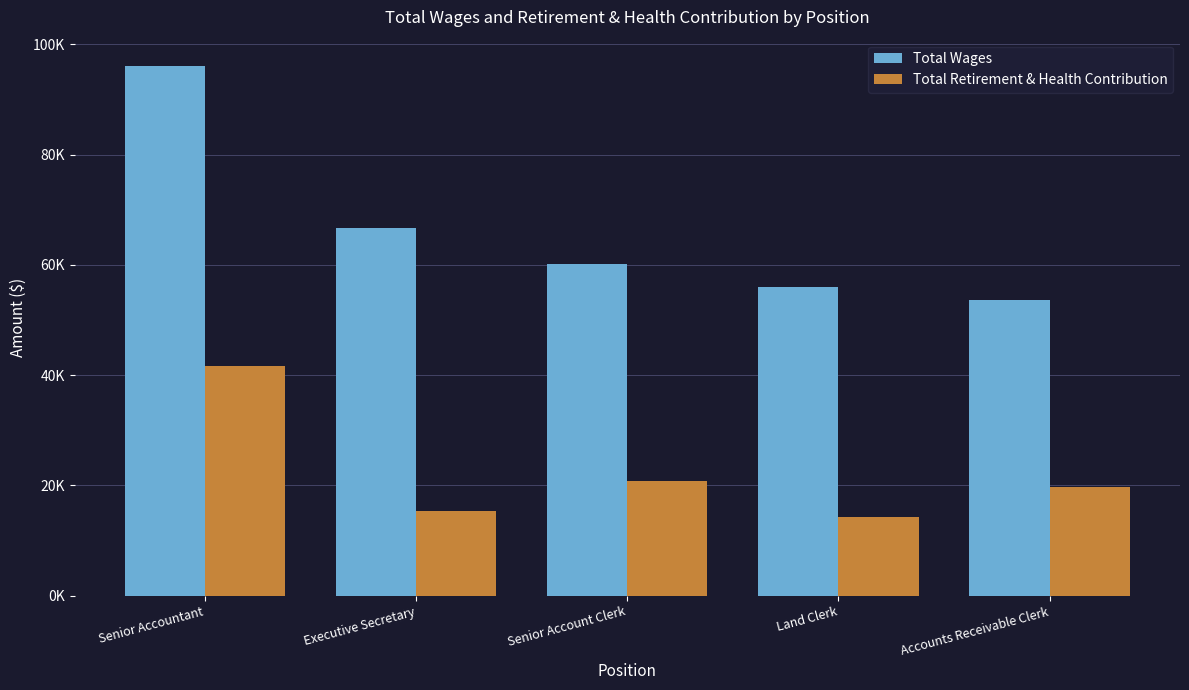

What are all the series names shown in the legend?

Total Wages, Total Retirement & Health Contribution